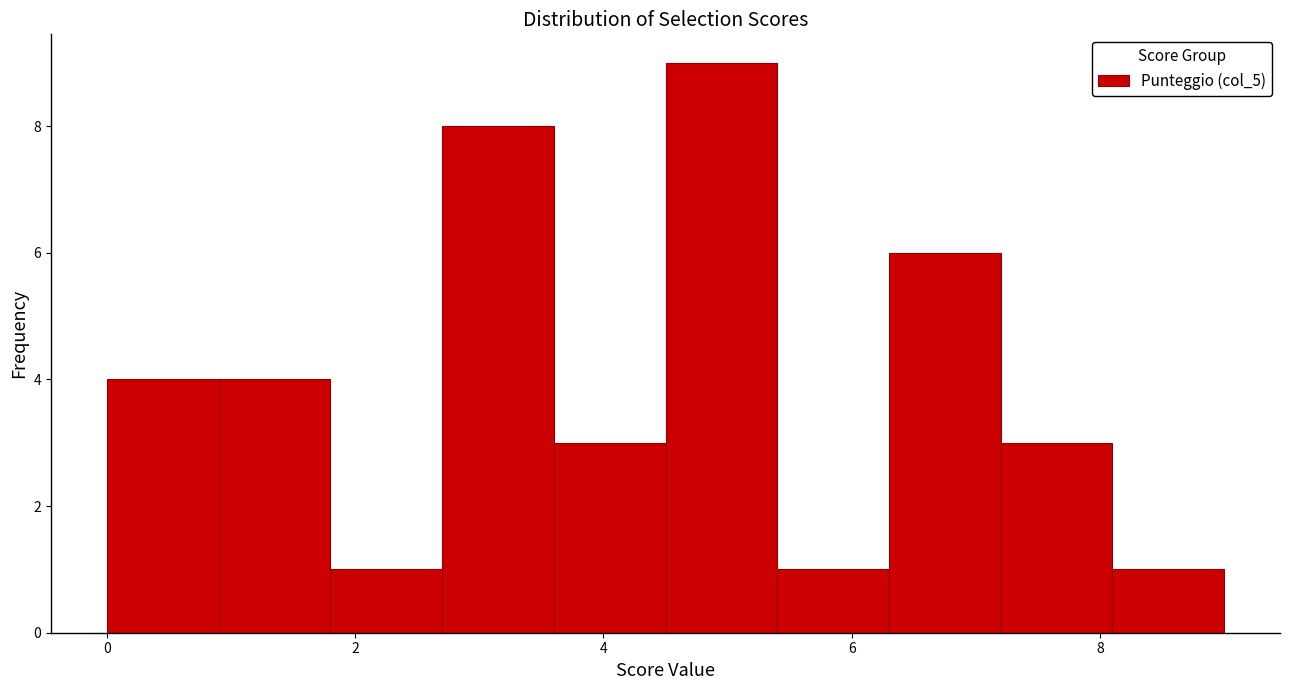

Reading left to right, list every bar in this chart as the range it spans on the x-axis followed by its height. Neither the bar edges nor the heights are printed on the chart, so give them approximately, as read against the axes.

0.0 to 0.9: 4
0.9 to 1.8: 4
1.8 to 2.7: 1
2.7 to 3.6: 8
3.6 to 4.5: 3
4.5 to 5.4: 9
5.4 to 6.3: 1
6.3 to 7.2: 6
7.2 to 8.1: 3
8.1 to 9.0: 1